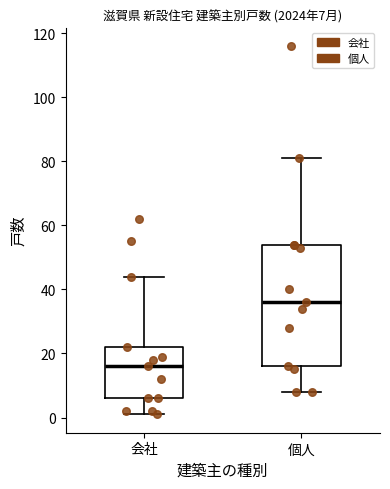

Which box is the tallest, from its lower edge to its upper edge?

個人